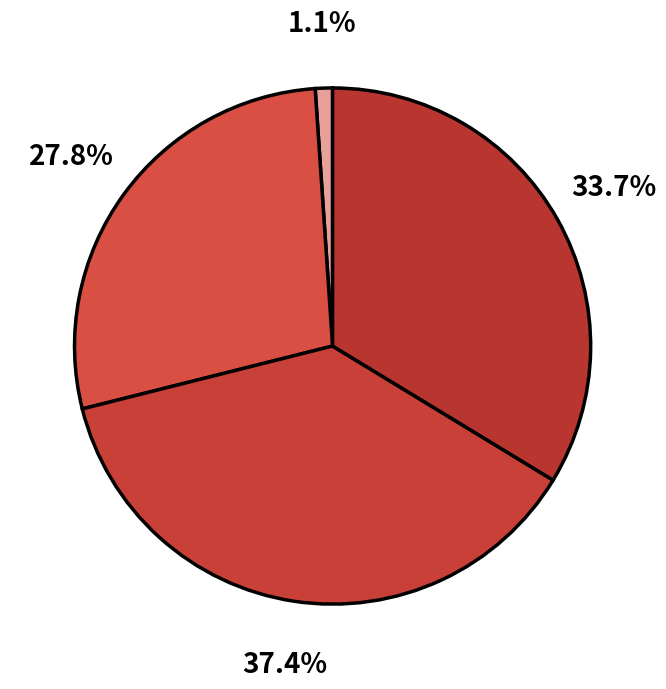

Count the number of slices in the pie.

4